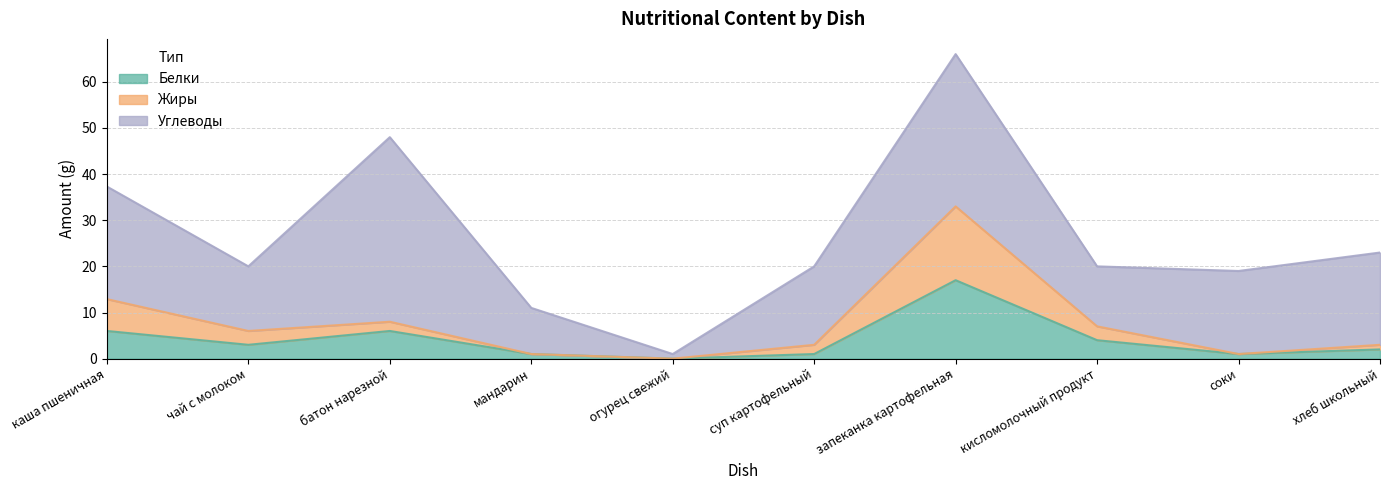

What is the value of the Белки point at the 6th from the left?

1.0